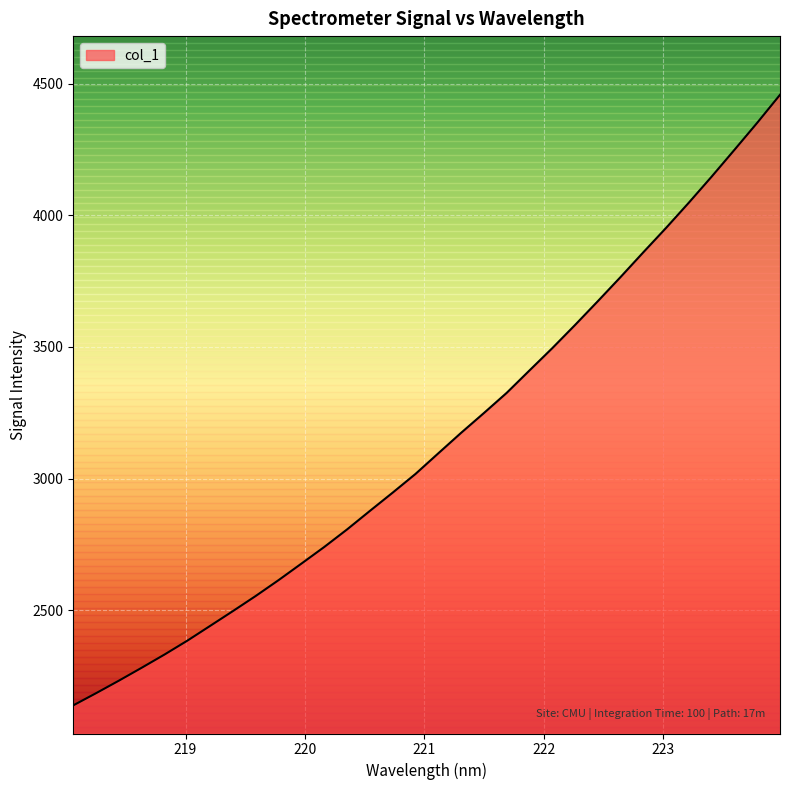

What is the difference between the maximum and minimum values?

2319.2